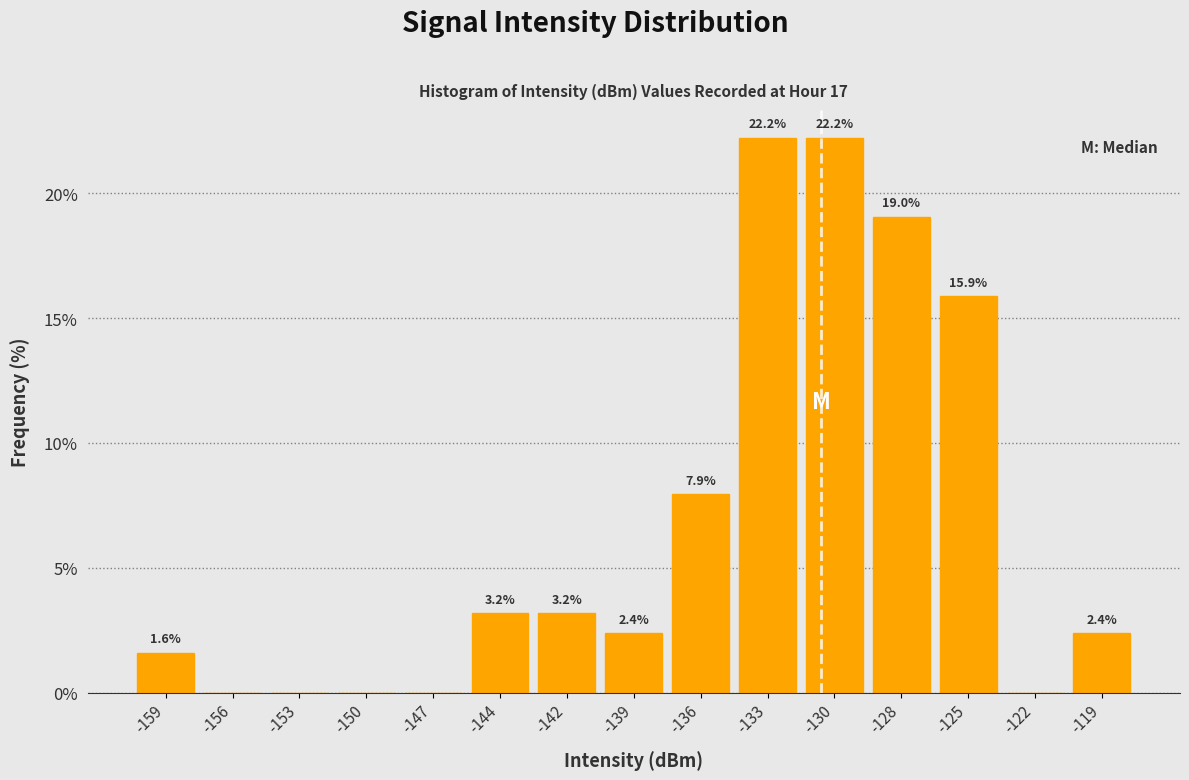

Reading right to left, what are all the values shown in this chart?

-119=2.4	-122=0.0	-125=15.9	-128=19.0	-130=22.2	-133=22.2	-136=7.9	-139=2.4	-142=3.2	-144=3.2	-147=0.0	-150=0.0	-153=0.0	-156=0.0	-159=1.6